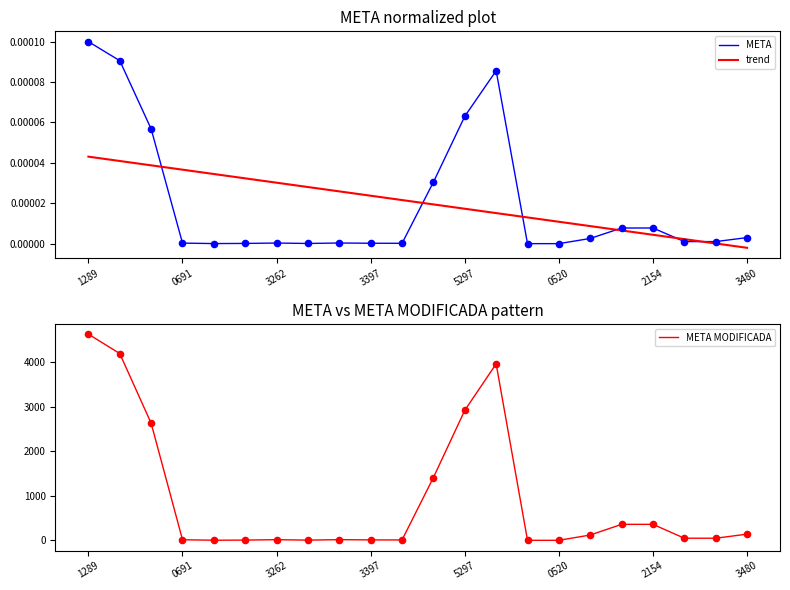

Which series contains the lowest Y value?

META